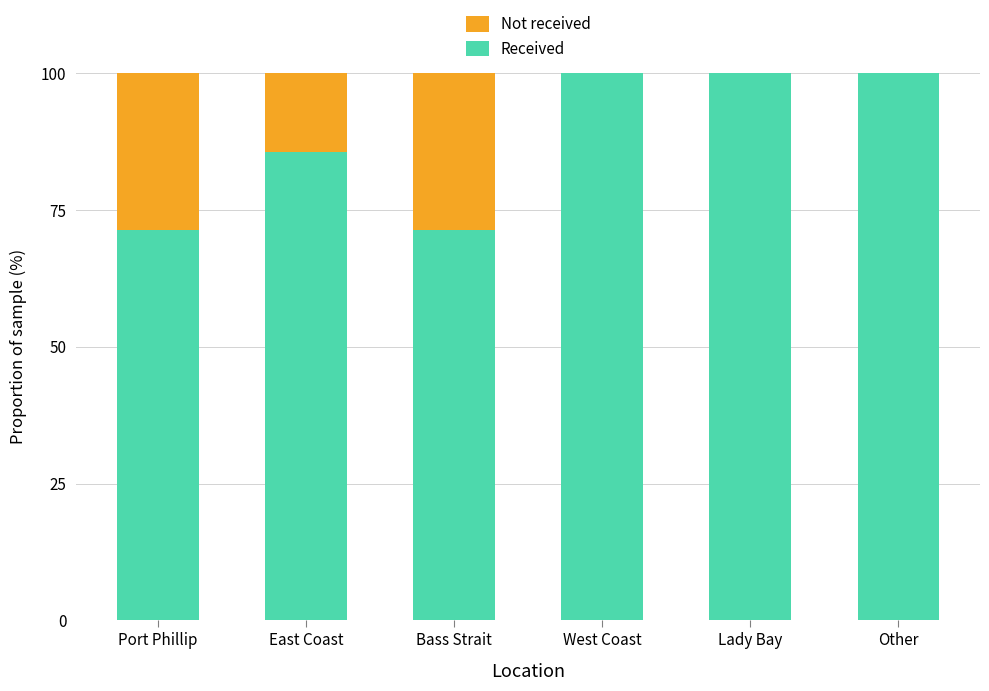

What value does the Received series have at Bass Strait?

71.4